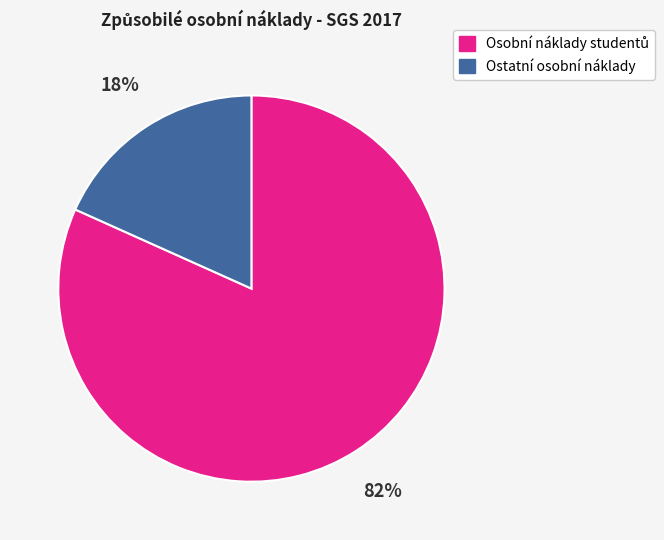

Does any single category account for the majority?

Yes